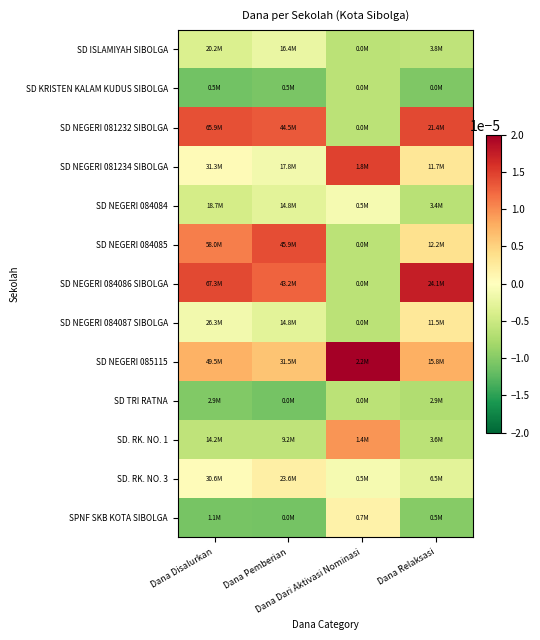

Reading left to right, what are all the values shown in this chart?

SD ISLAMIYAH SIBOLGA: Dana Disalurkan=-0.0	Dana Pemberian=-0.0	Dana Dari Aktivasi Nominasi=-0.0	Dana Relaksasi=-0.0
SD KRISTEN KALAM KUDUS SIBOLGA: Dana Disalurkan=-0.0	Dana Pemberian=-0.0	Dana Dari Aktivasi Nominasi=-0.0	Dana Relaksasi=-0.0
SD NEGERI 081232 SIBOLGA: Dana Disalurkan=0.0	Dana Pemberian=0.0	Dana Dari Aktivasi Nominasi=-0.0	Dana Relaksasi=0.0
SD NEGERI 081234 SIBOLGA: Dana Disalurkan=0.0	Dana Pemberian=-0.0	Dana Dari Aktivasi Nominasi=0.0	Dana Relaksasi=0.0
SD NEGERI 084084: Dana Disalurkan=-0.0	Dana Pemberian=-0.0	Dana Dari Aktivasi Nominasi=-0.0	Dana Relaksasi=-0.0
SD NEGERI 084085: Dana Disalurkan=0.0	Dana Pemberian=0.0	Dana Dari Aktivasi Nominasi=-0.0	Dana Relaksasi=0.0
SD NEGERI 084086 SIBOLGA: Dana Disalurkan=0.0	Dana Pemberian=0.0	Dana Dari Aktivasi Nominasi=-0.0	Dana Relaksasi=0.0
SD NEGERI 084087 SIBOLGA: Dana Disalurkan=-0.0	Dana Pemberian=-0.0	Dana Dari Aktivasi Nominasi=-0.0	Dana Relaksasi=0.0
SD NEGERI 085115: Dana Disalurkan=0.0	Dana Pemberian=0.0	Dana Dari Aktivasi Nominasi=0.0	Dana Relaksasi=0.0
SD TRI RATNA: Dana Disalurkan=-0.0	Dana Pemberian=-0.0	Dana Dari Aktivasi Nominasi=-0.0	Dana Relaksasi=-0.0
SD. RK. NO. 1: Dana Disalurkan=-0.0	Dana Pemberian=-0.0	Dana Dari Aktivasi Nominasi=0.0	Dana Relaksasi=-0.0
SD. RK. NO. 3: Dana Disalurkan=0.0	Dana Pemberian=0.0	Dana Dari Aktivasi Nominasi=-0.0	Dana Relaksasi=-0.0
SPNF SKB KOTA SIBOLGA: Dana Disalurkan=-0.0	Dana Pemberian=-0.0	Dana Dari Aktivasi Nominasi=0.0	Dana Relaksasi=-0.0